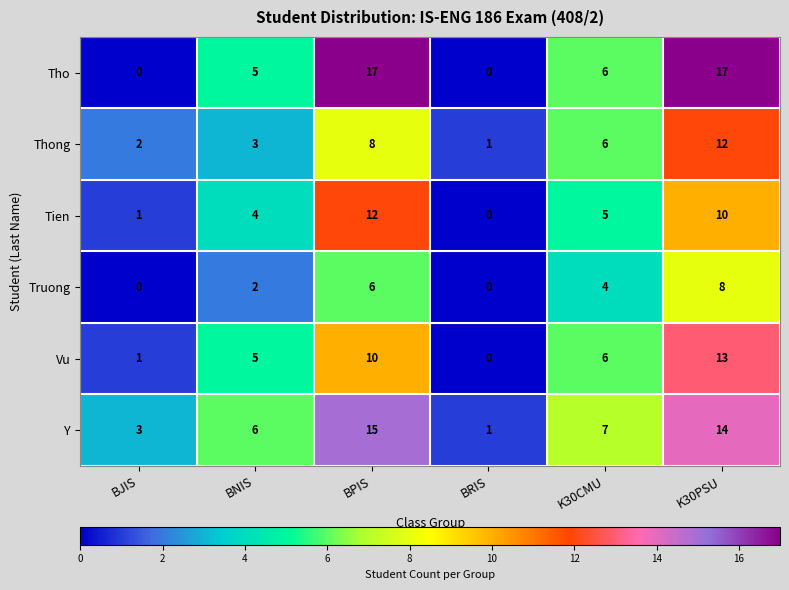

The value of Thong at K30CMU is 6. True or false?

True